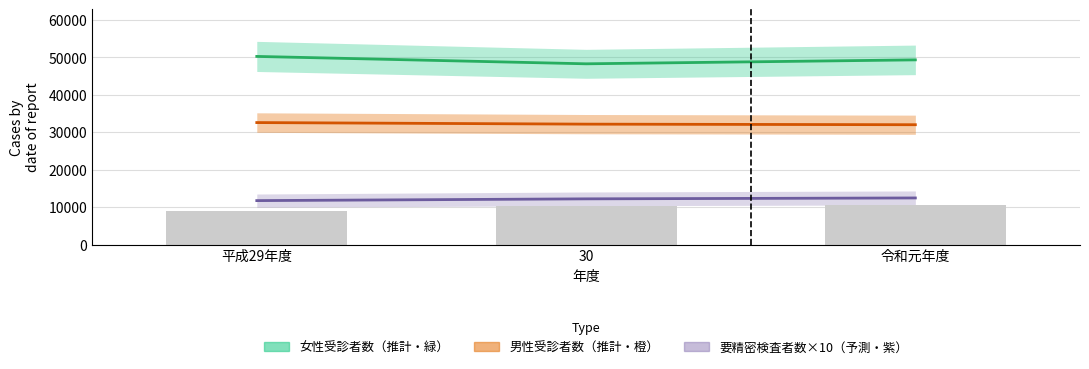

Is it true that 男性要精密検査者数×10（実数） equals 14611 at 令和元年度?

False